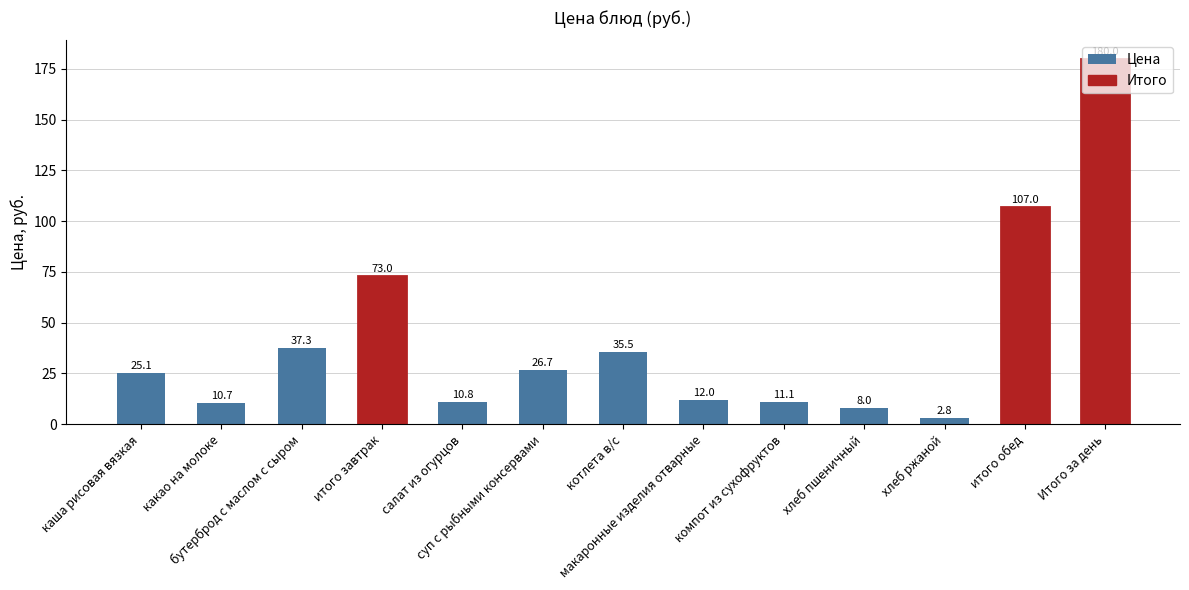

Does the chart contain stacked bars?

No